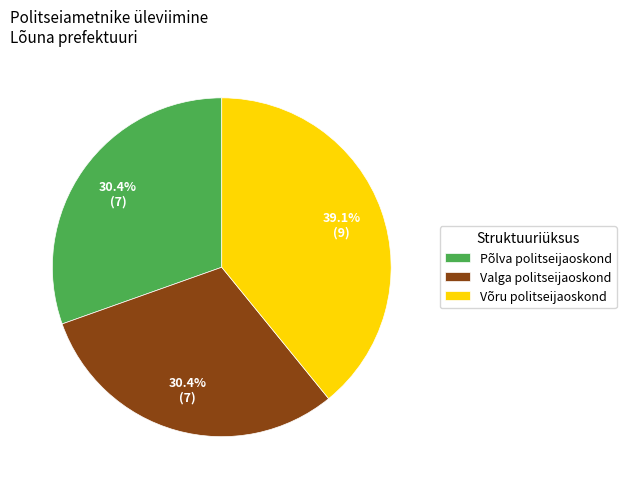

Combined, what portion of the pie is Valga politseijaoskond and Võru politseijaoskond?

69.6%